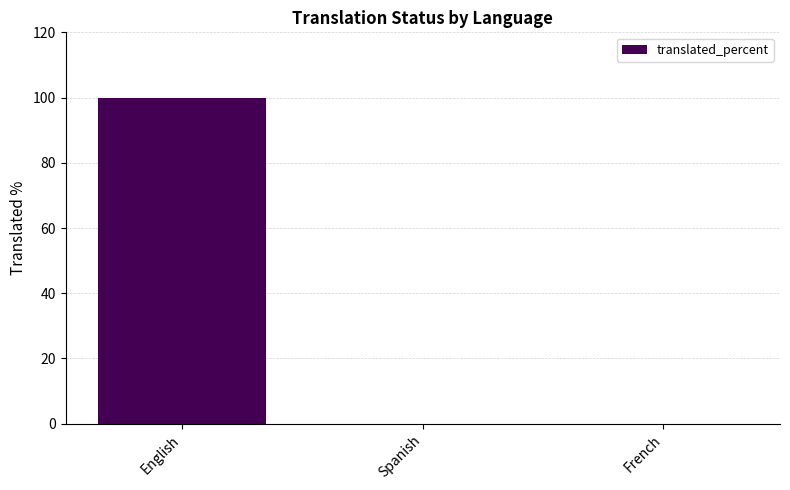

What is the greatest value displayed?

100